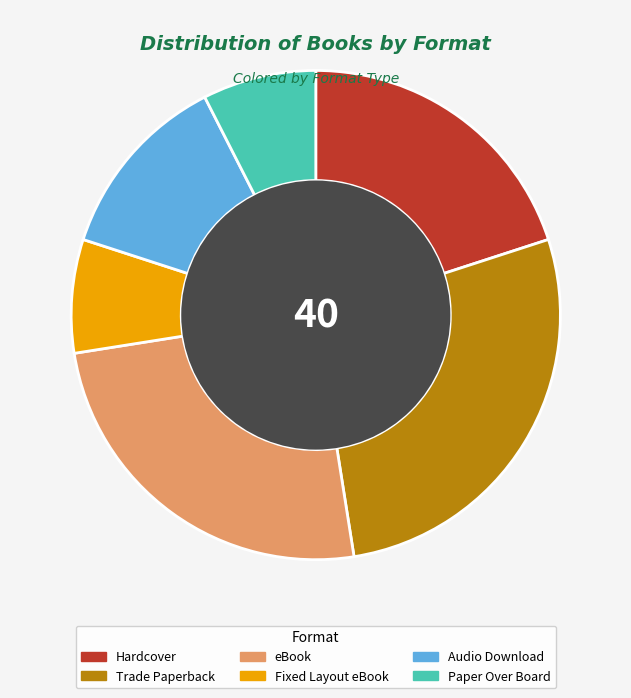

What is the ratio of the value at Audio Download to the value at Hardcover?

0.6